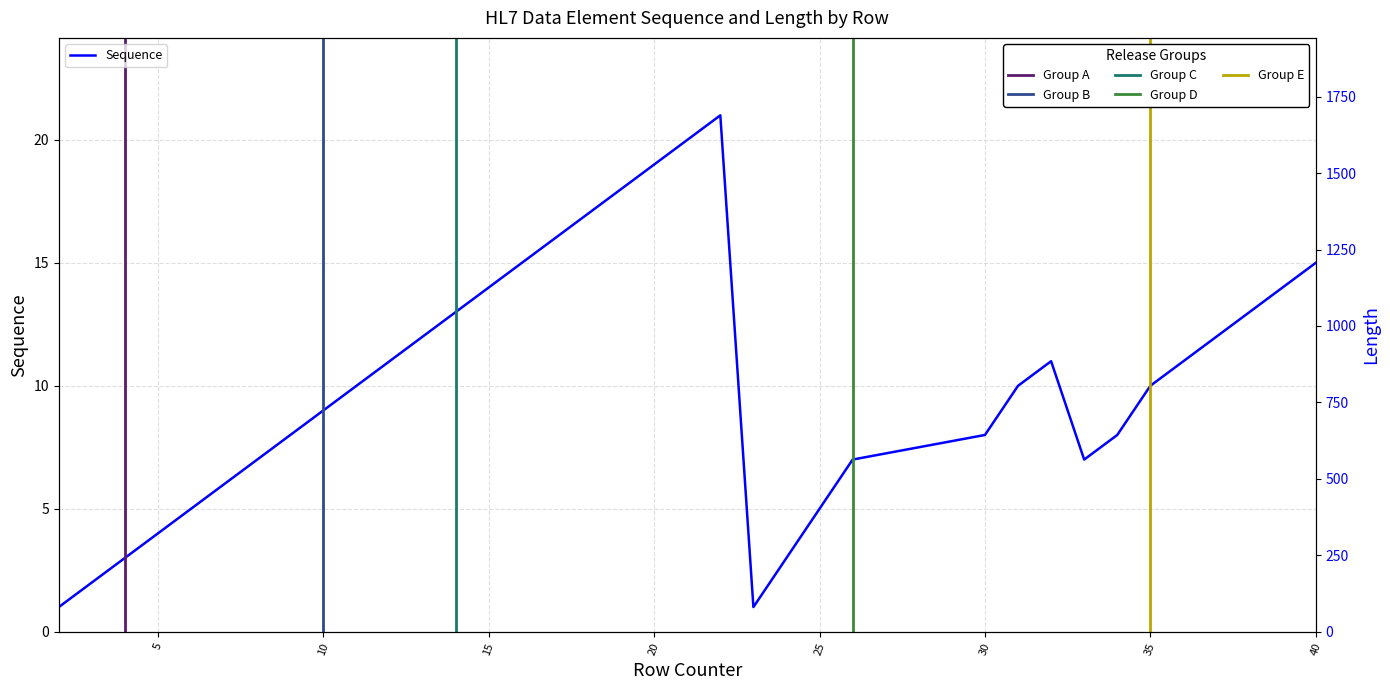

True or false: Length and Sequence cross at least once.

True